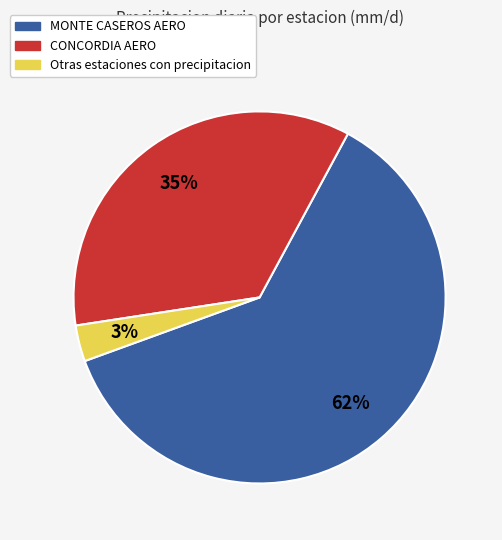

To the nearest percent, what is the average slice percentage?

33%